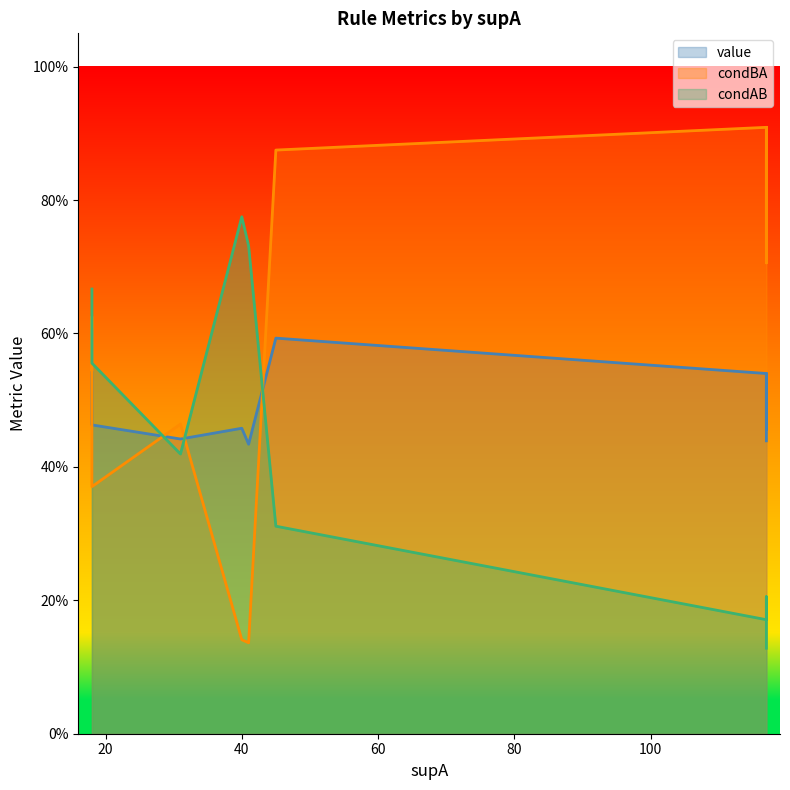

How many lines are shown in the chart?

3